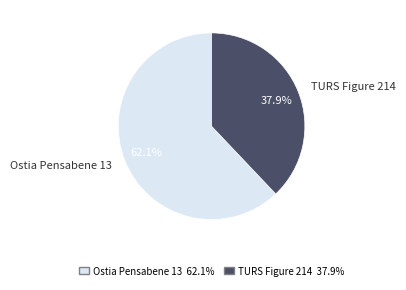

The Ostia Pensabene 13 slice represents 51% of the pie. True or false?

False